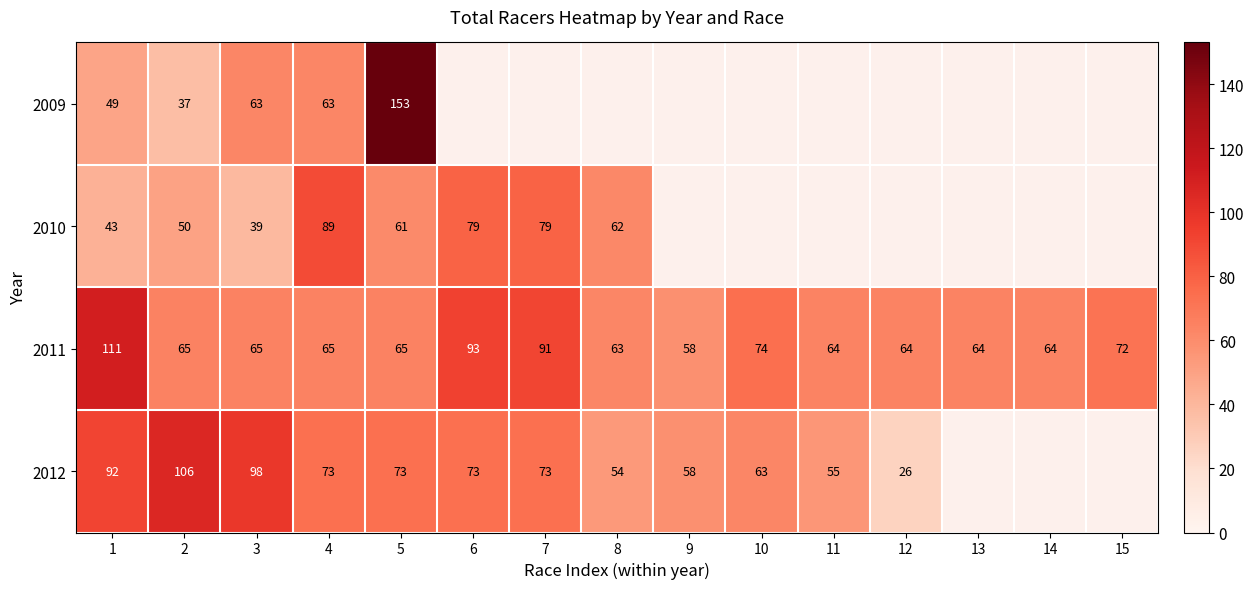

How many distinct data groups are displayed?

4